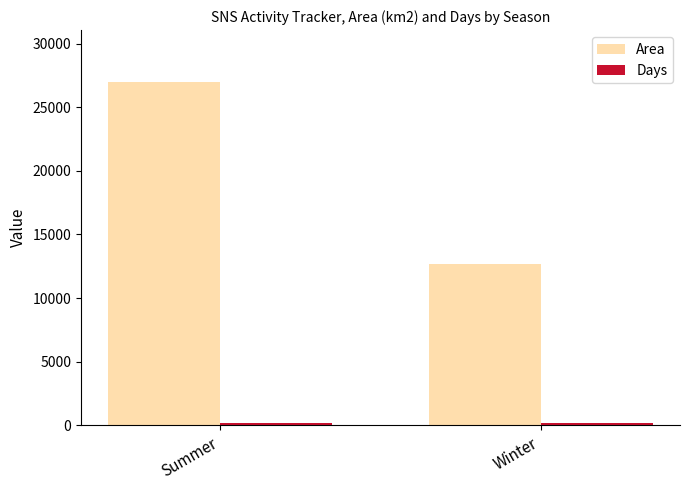

What is the label of the 2nd bar from the left?

Winter